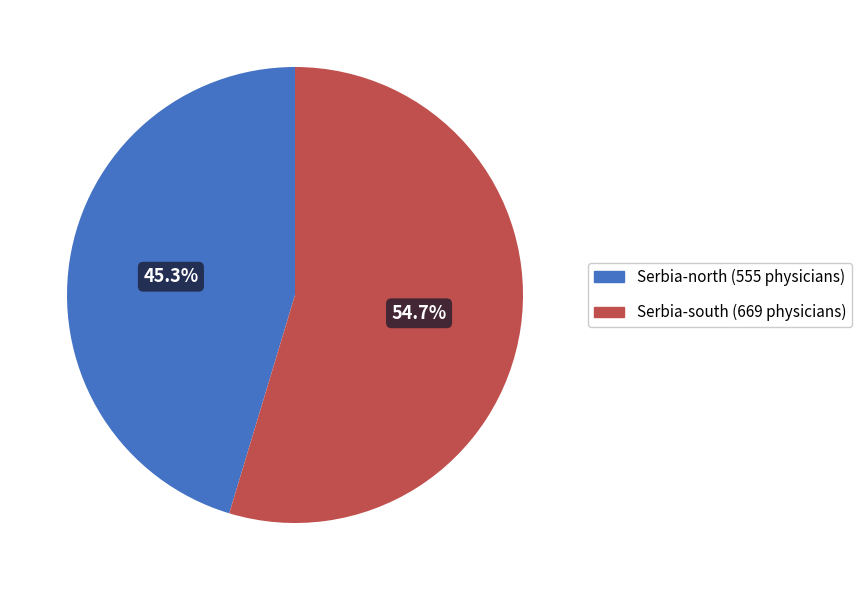

What percentage is the Serbia-south (669 physicians) slice, to the nearest percent?

55%